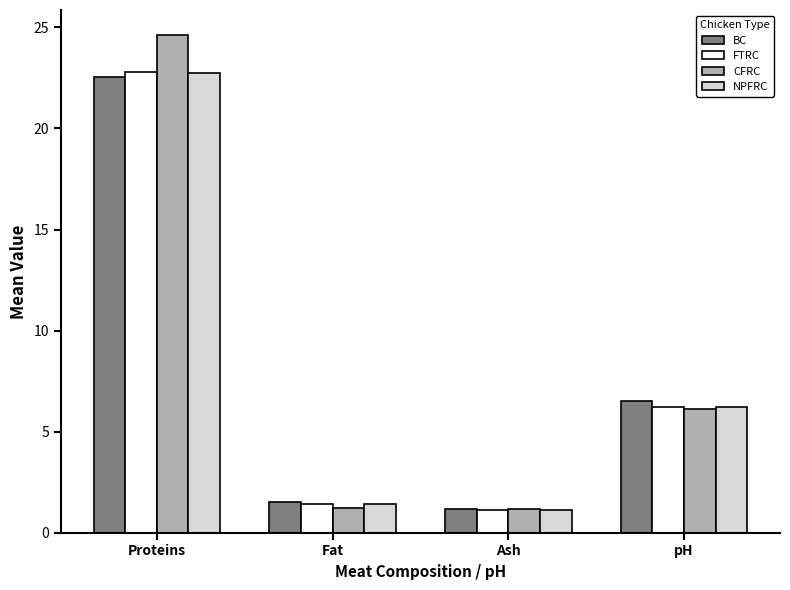

What is the difference between the highest and lowest values at Proteins?

2.1